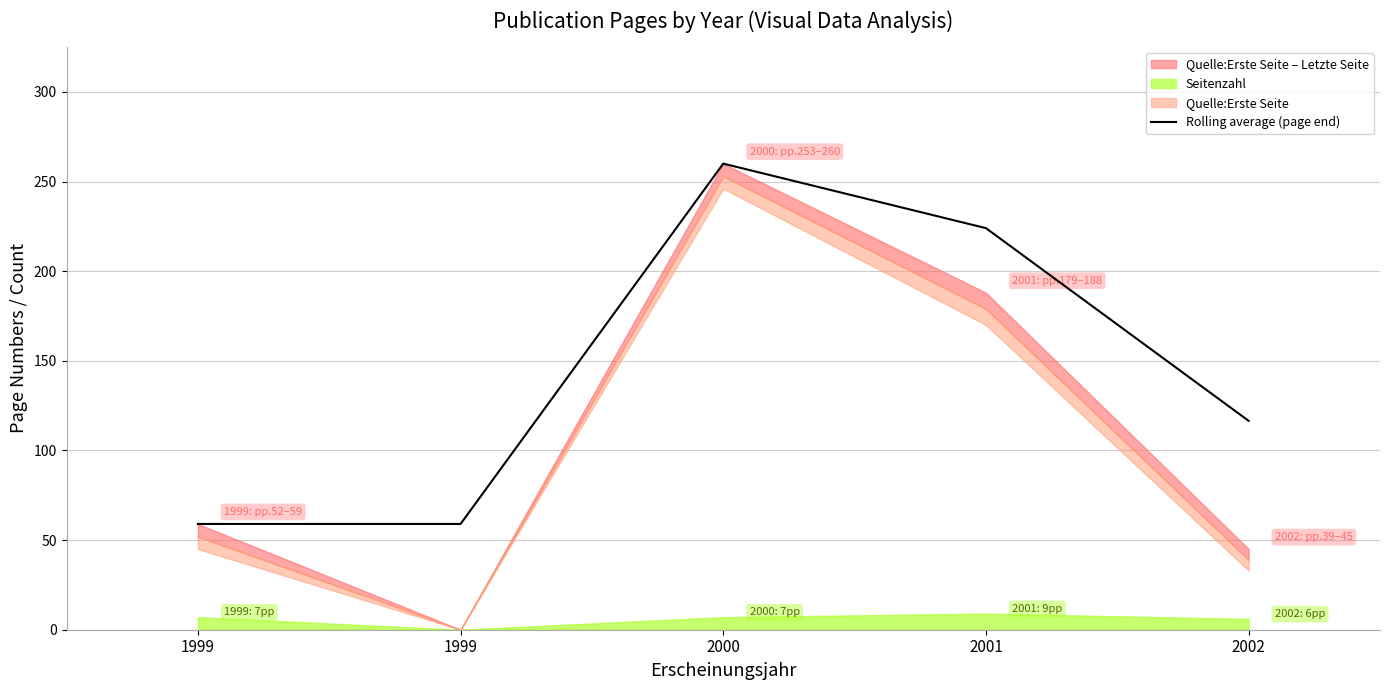

Does the chart display data point markers on the line(s)?

No